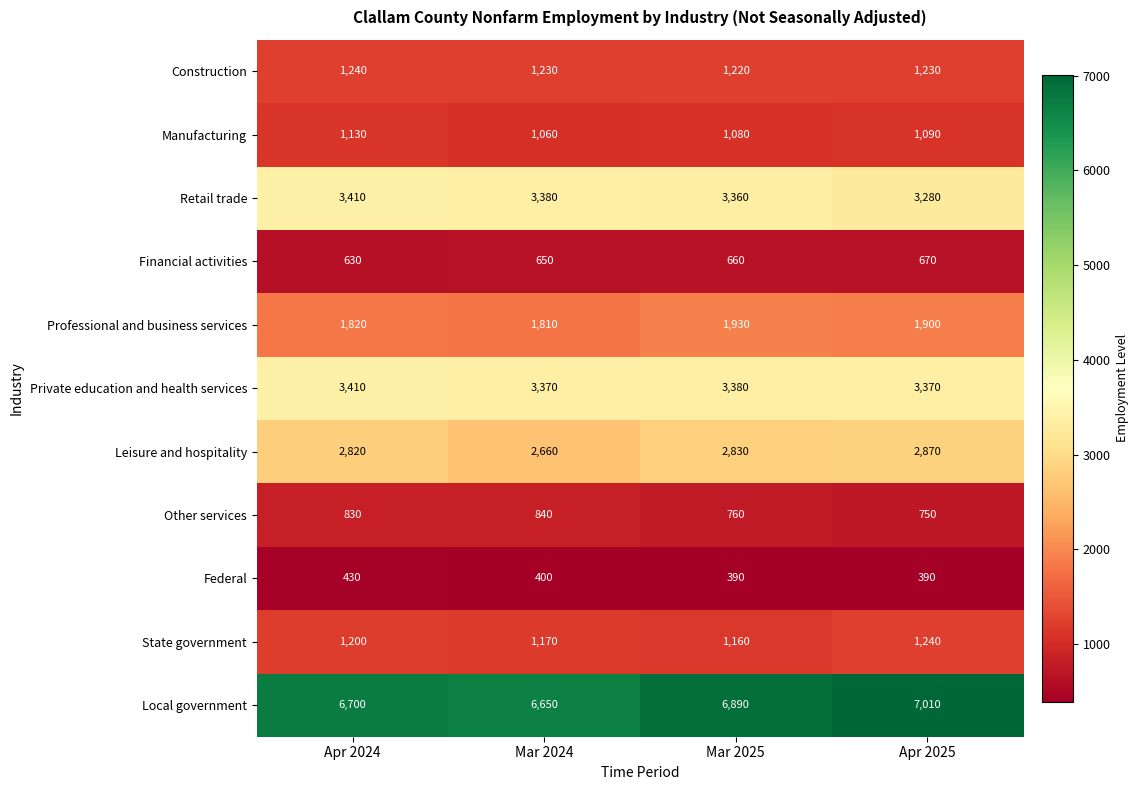

What is the difference between the maximum and second lowest values in the Financial activities series?

20